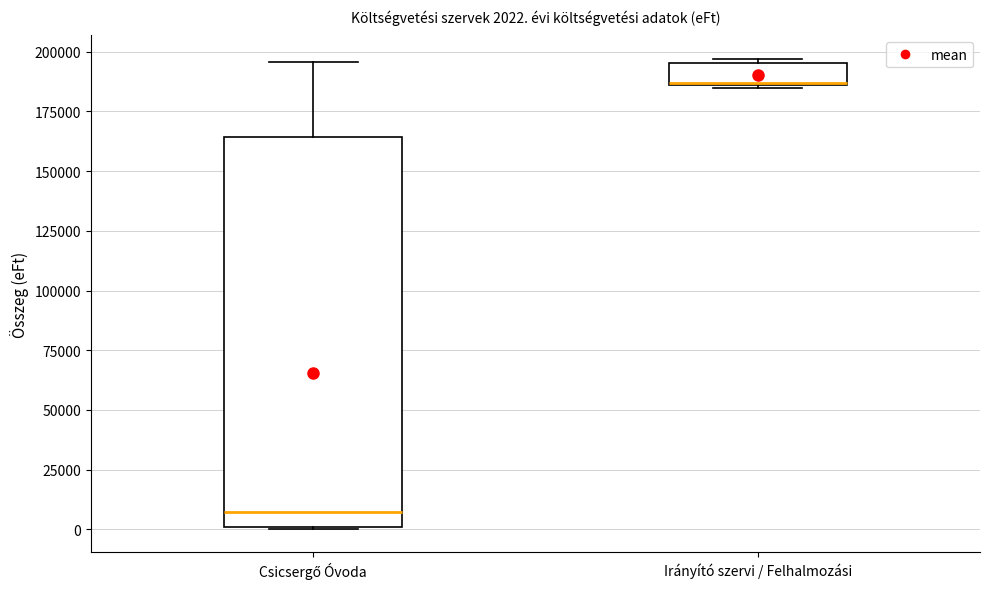

Which box is the tallest, from its lower edge to its upper edge?

Csicsergő Óvoda